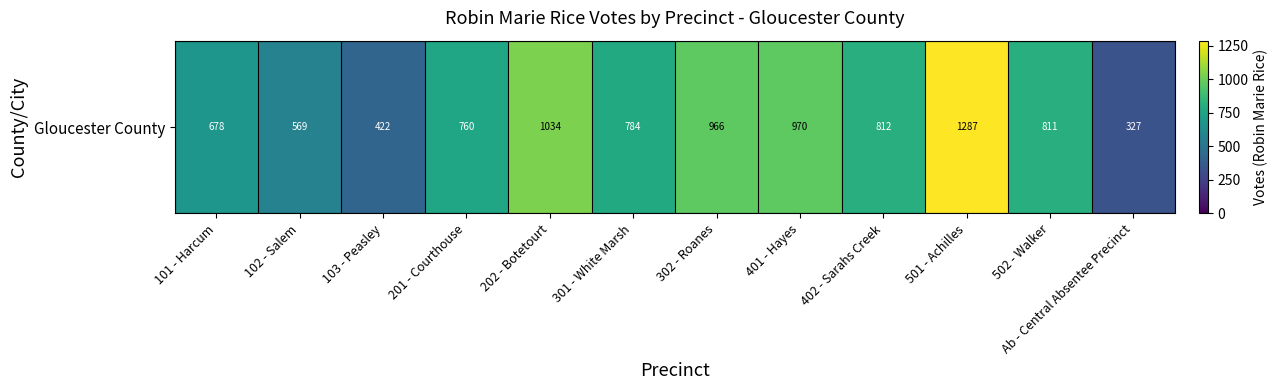

Which category has the highest value across all series?

501 - Achilles